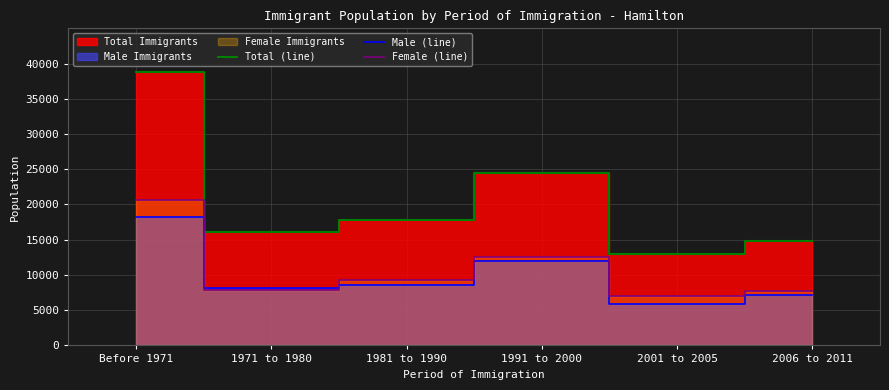

Where is the first local minimum for Male (line)?

1971 to 1980